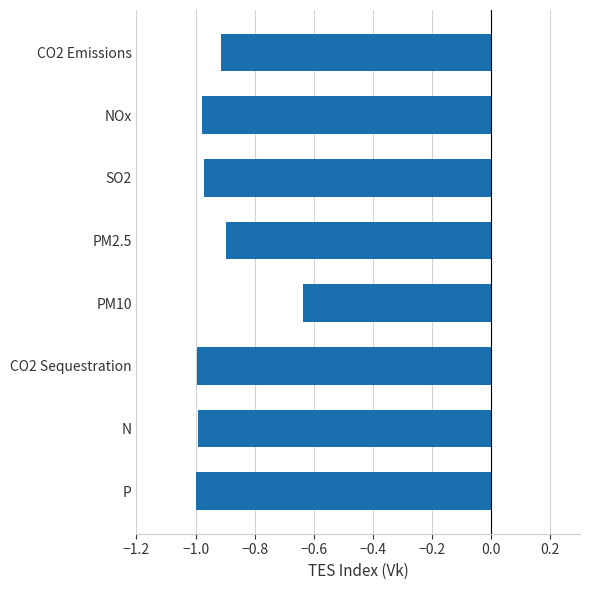

What is the label of the 5th bar from the bottom?

PM2.5